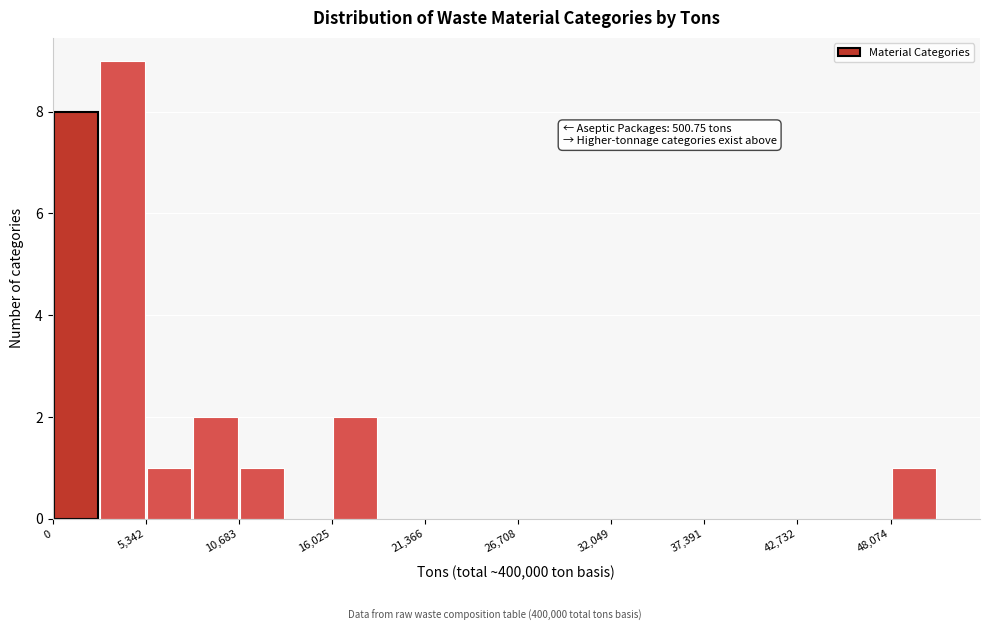

Around what value on the x-axis is the tallest bar? Give the approximate position of its centre, as read against the axis.

4000